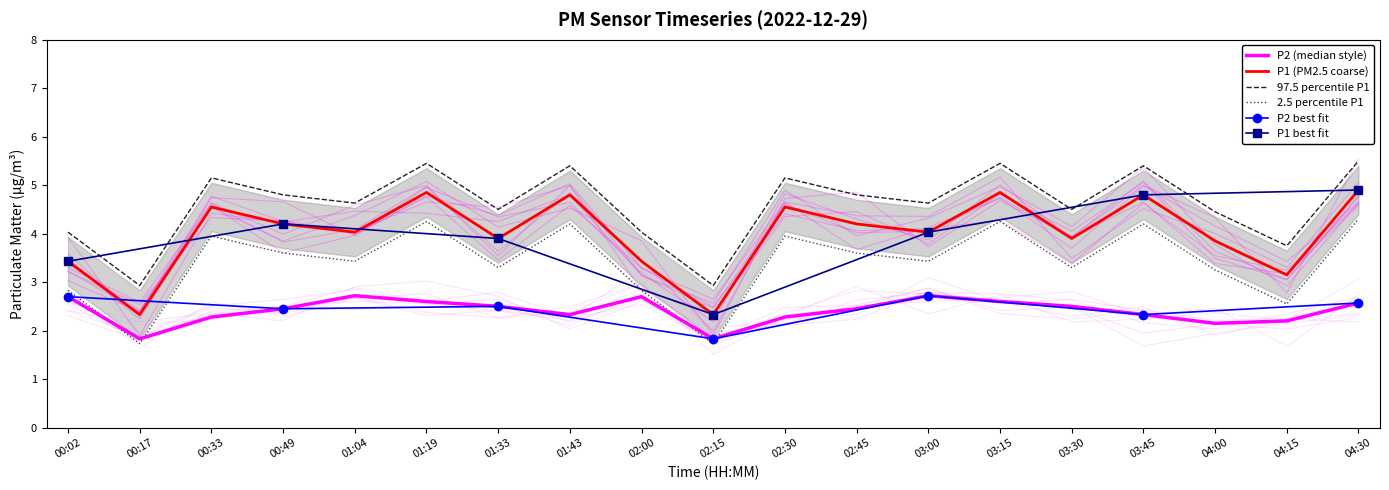

True or false: P1 has a value of 3.1 at 04:15.

True